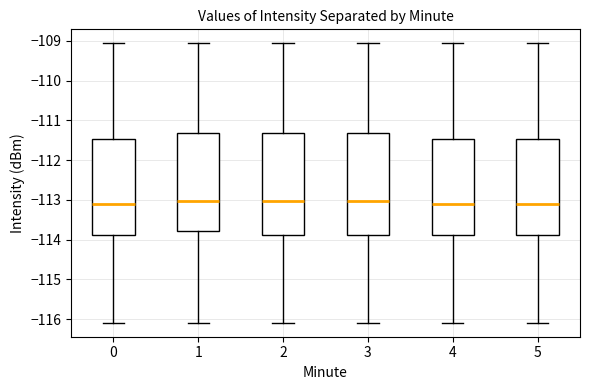

Reading left to right, read every box against the y-axis: the position of its median line, the range the box covers, and the ends of its whiskers. The values are not printed on the chart, so give them approximately, as read against the axis.

0: median -113.1, box -113.9 to -111.5, whiskers -116.1 to -109.1
1: median -113.0, box -113.8 to -111.3, whiskers -116.1 to -109.1
2: median -113.0, box -113.9 to -111.3, whiskers -116.1 to -109.1
3: median -113.0, box -113.9 to -111.3, whiskers -116.1 to -109.1
4: median -113.1, box -113.9 to -111.5, whiskers -116.1 to -109.1
5: median -113.1, box -113.9 to -111.5, whiskers -116.1 to -109.1